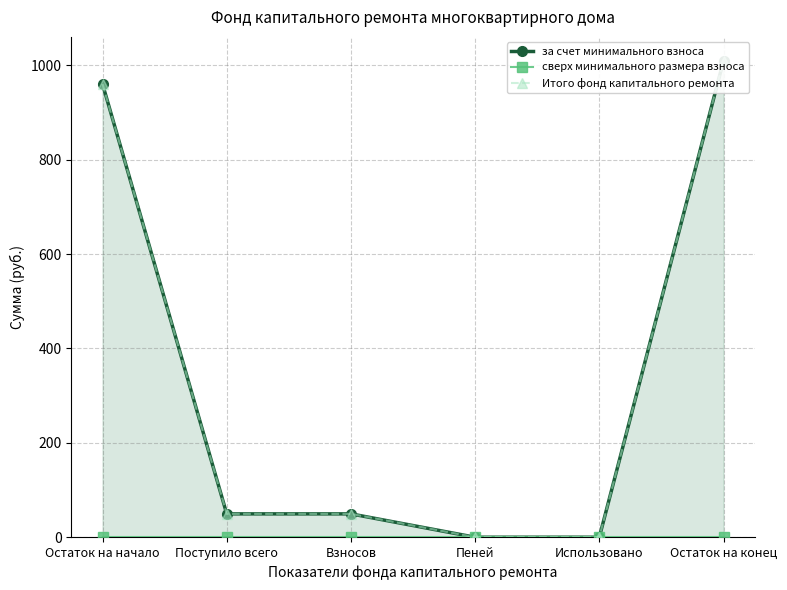

How many data points in Итого фонд капитального ремонта are above 49?

4